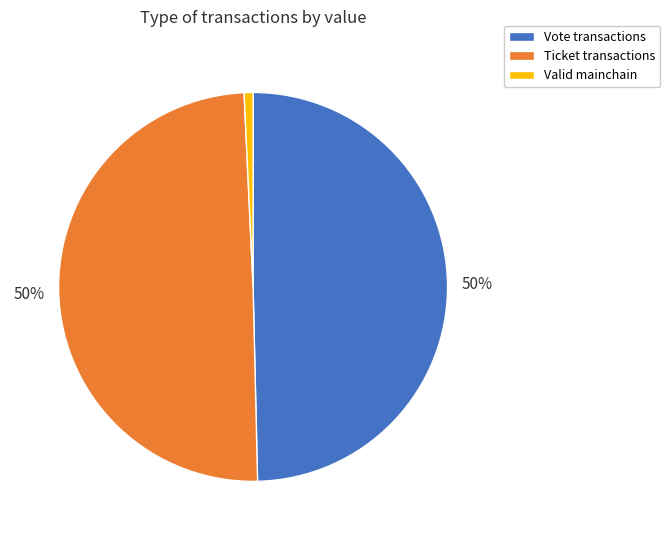

To the nearest percent, what is the difference between the largest and smallest slice percentages?

49%